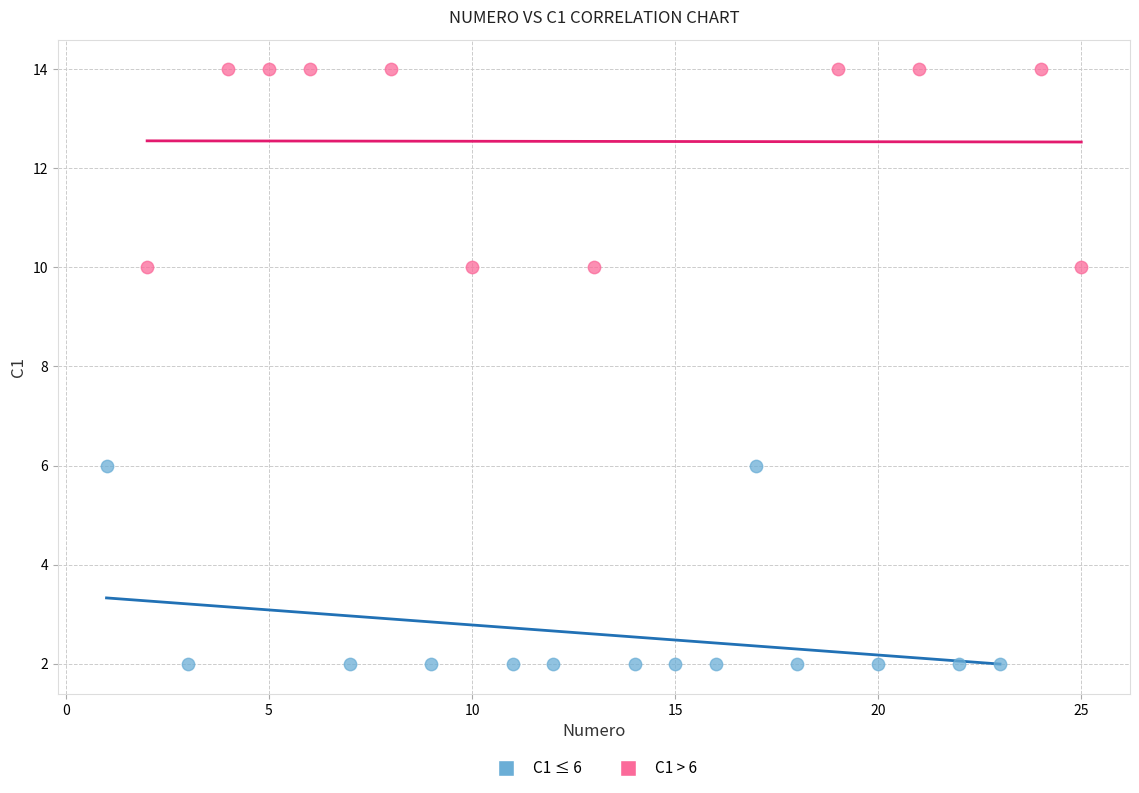

Which series contains the lowest Y value?

C1 ≤ 6